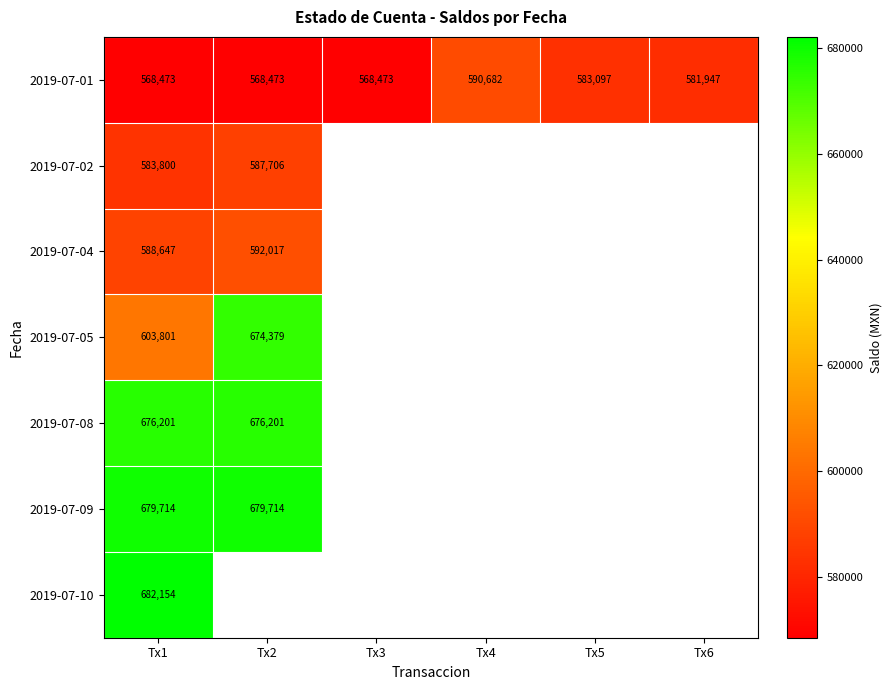

Is the value of 2019-07-02 at Tx1 greater than the value of 2019-07-01 at Tx6?

Yes